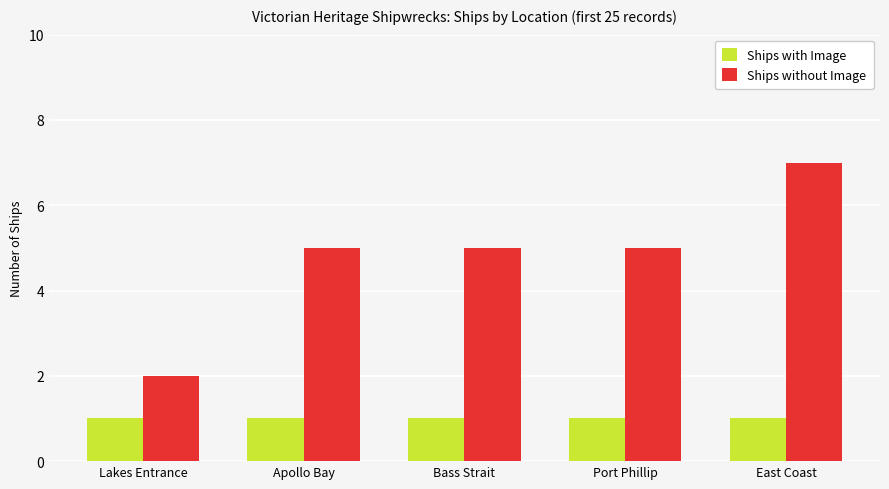

Is the value of Ships with Image at Port Phillip greater than the value of Ships without Image at Bass Strait?

No